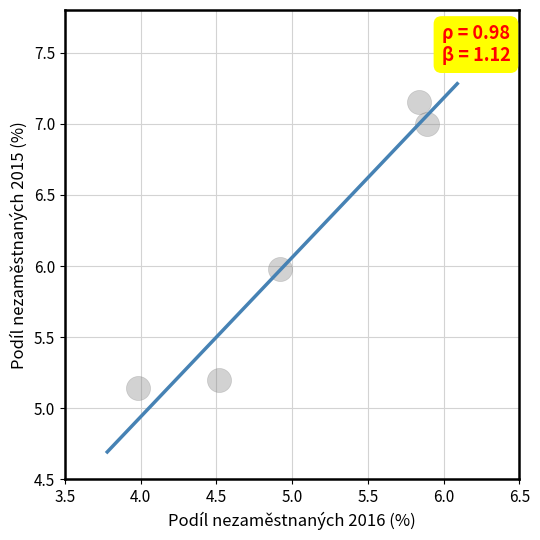

What is the average Y value?

6.1